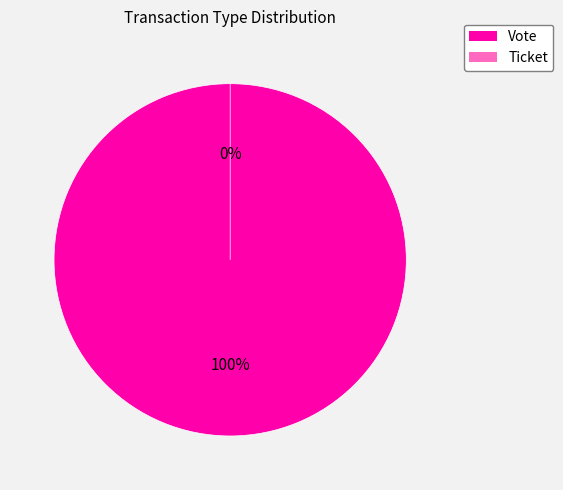

The Ticket slice represents 0% of the pie. True or false?

True